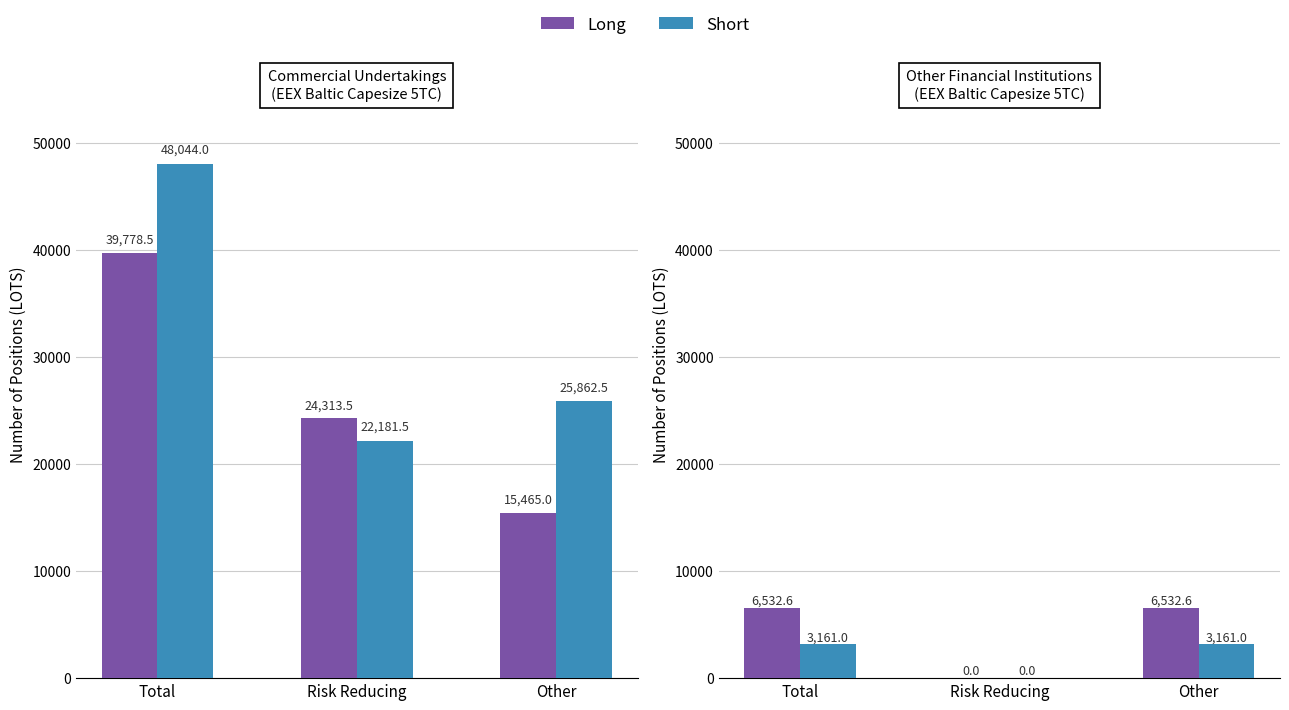

Are the bars grouped side by side (vs. stacked)?

Yes